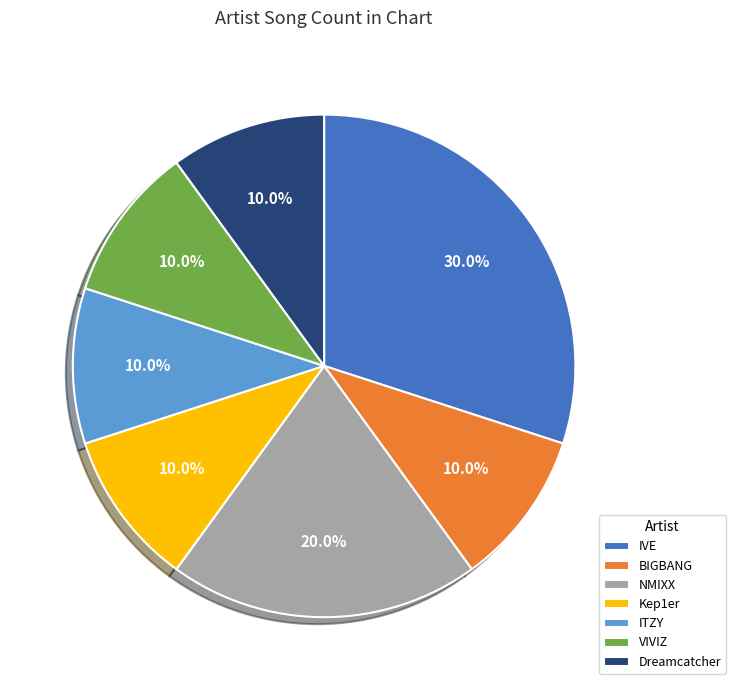

Is BIGBANG the majority of the pie?

No